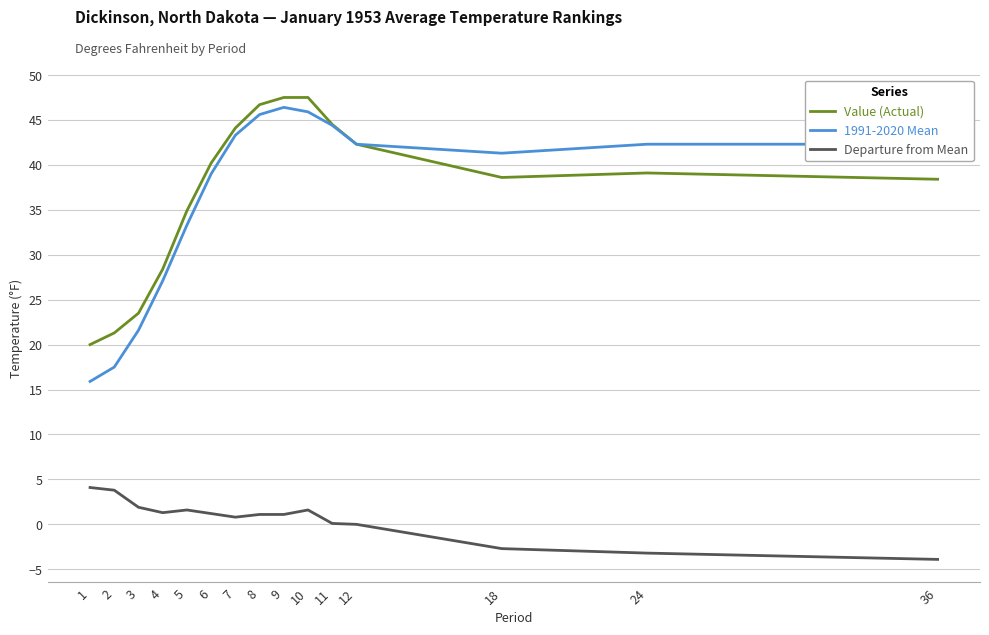

True or false: Departure from Mean and Value (Actual) cross at least once.

False